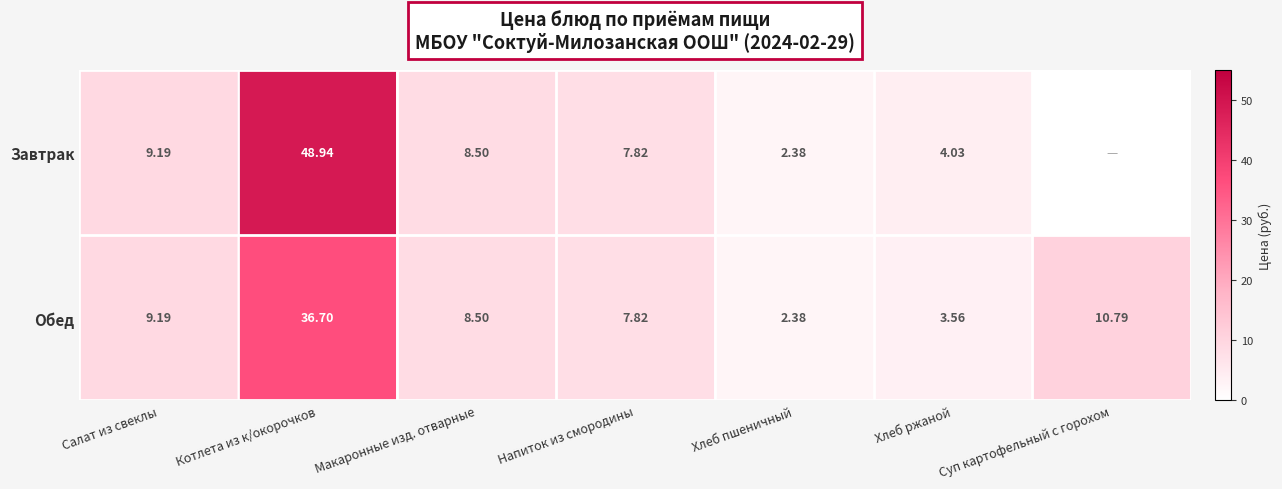

Rank the series at Хлеб ржаной from highest to lowest value.

Завтрак, Обед